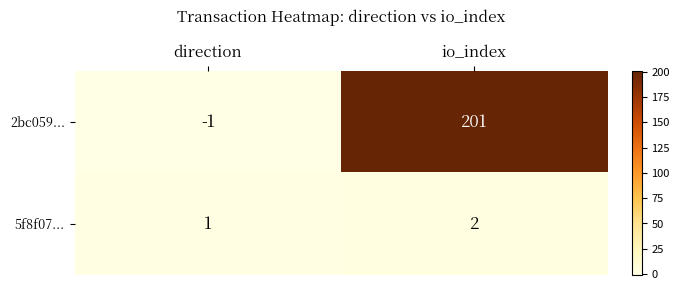

List the series in order of their peak value, lowest first.

5f8f07..., 2bc059...